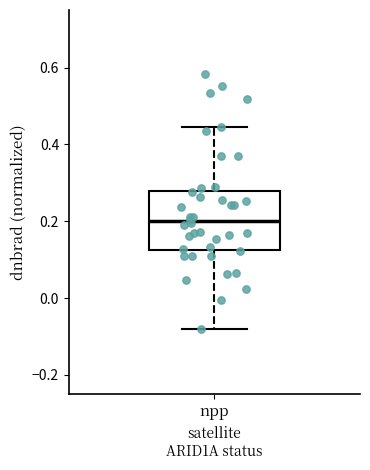

Where does the median line of the box for npp sit on the y-axis? The values are not printed on the chart, so give them approximately, as read against the axis.

0.20